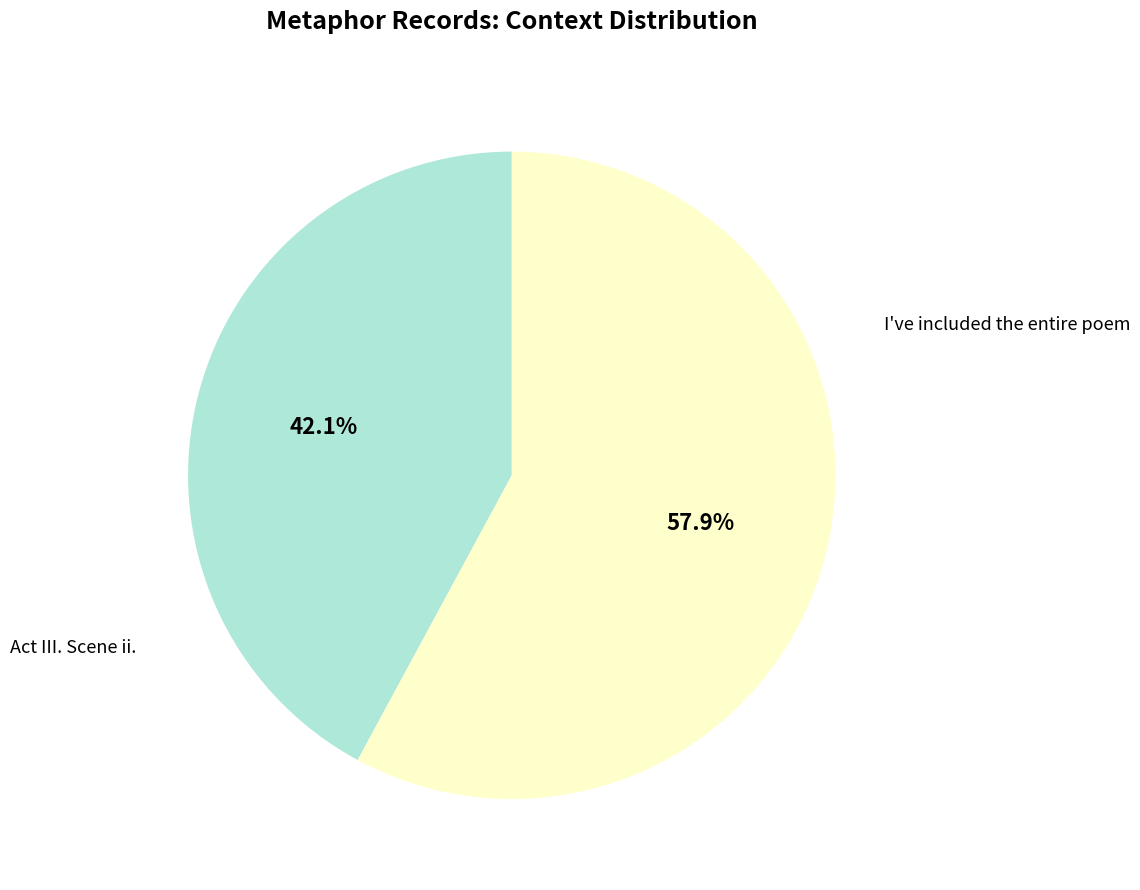

How many slices are in this pie chart?

2